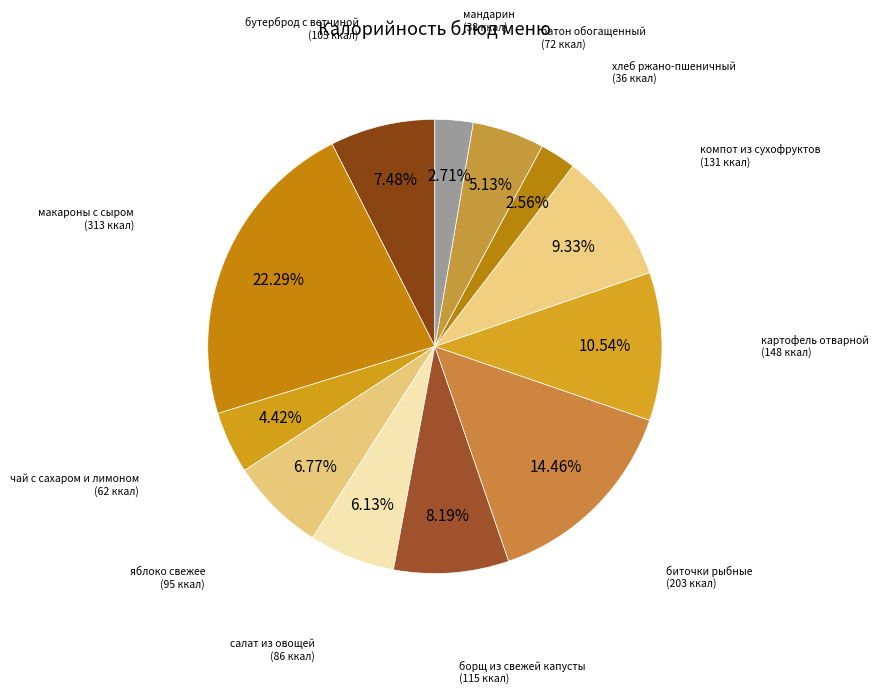

Approximately how many times larger is the value at картофель отварной compared to хлеб ржано-пшеничный?

4.1